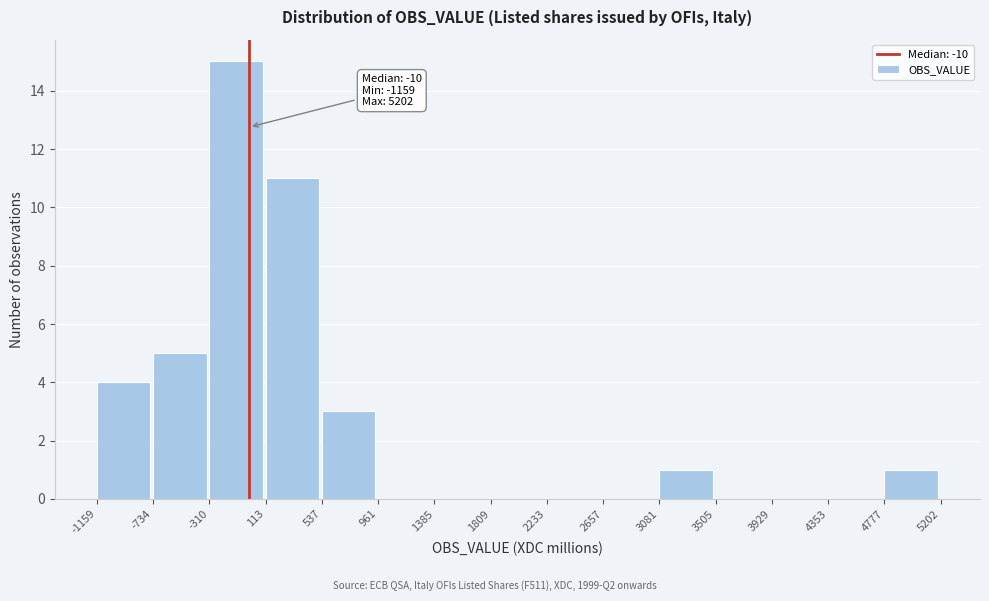

Which range on the x-axis has the tallest bar?

-310 to 113